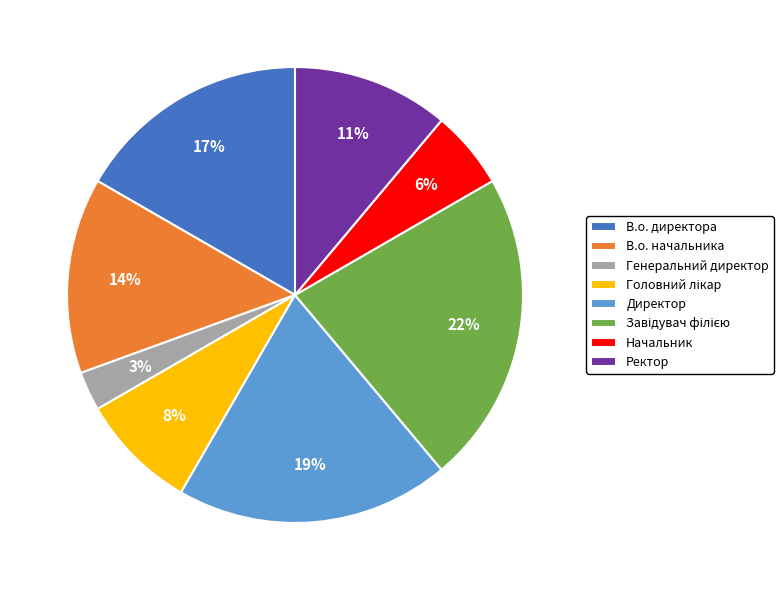

Between Генеральний директор and Начальник, which is larger?

Начальник